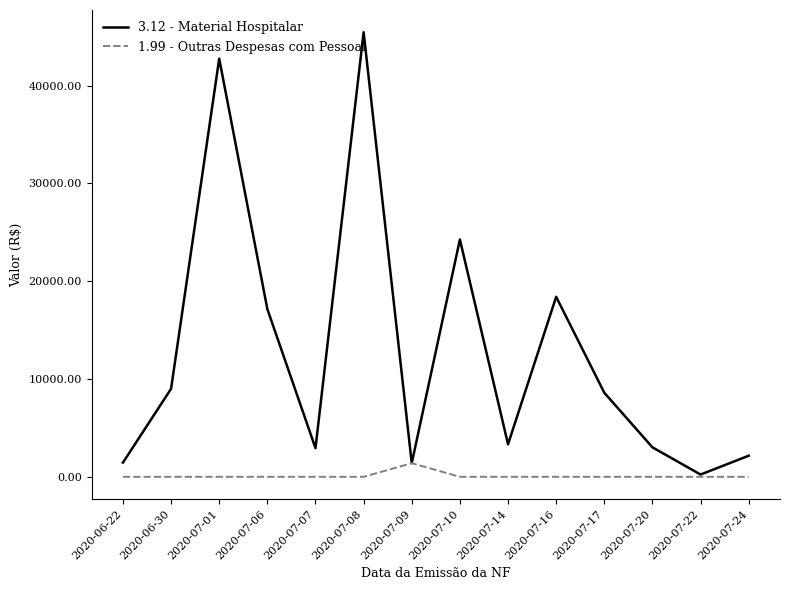

Is the value of 3.12 - Material Hospitalar at 2020-06-22 greater than the value of 1.99 - Outras Despesas com Pessoal at 2020-07-06?

Yes